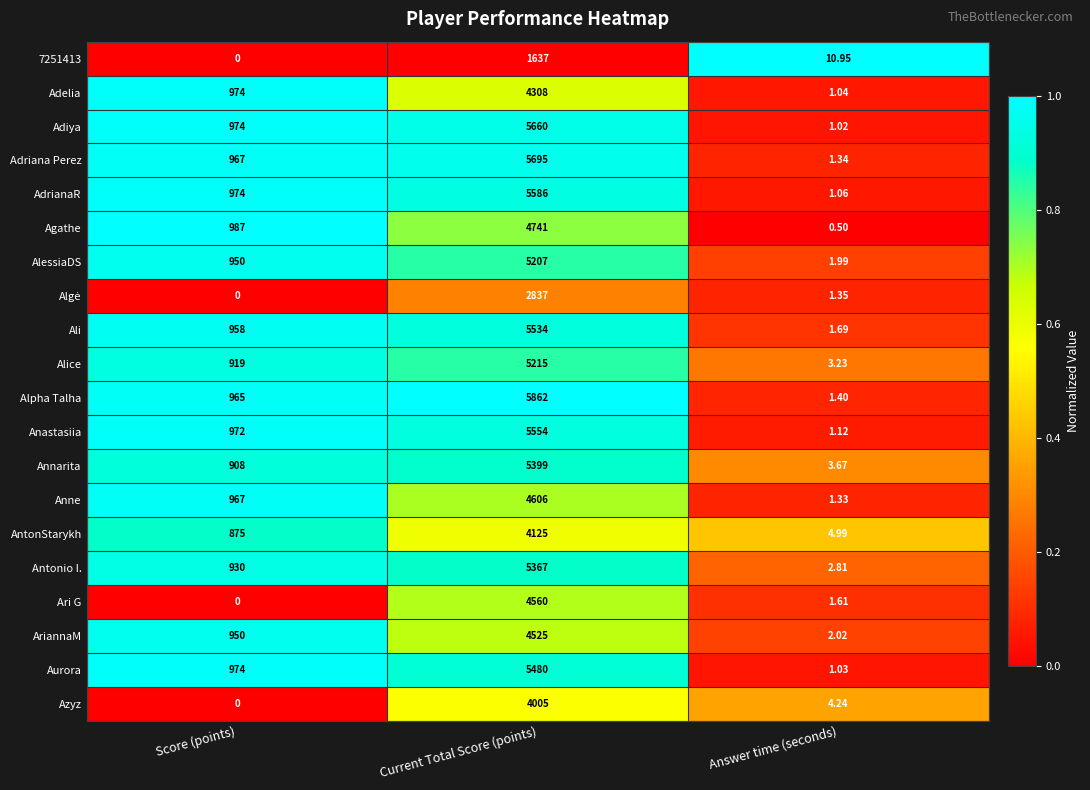

Which category has the highest value in the Ali series?

Current Total Score (points)